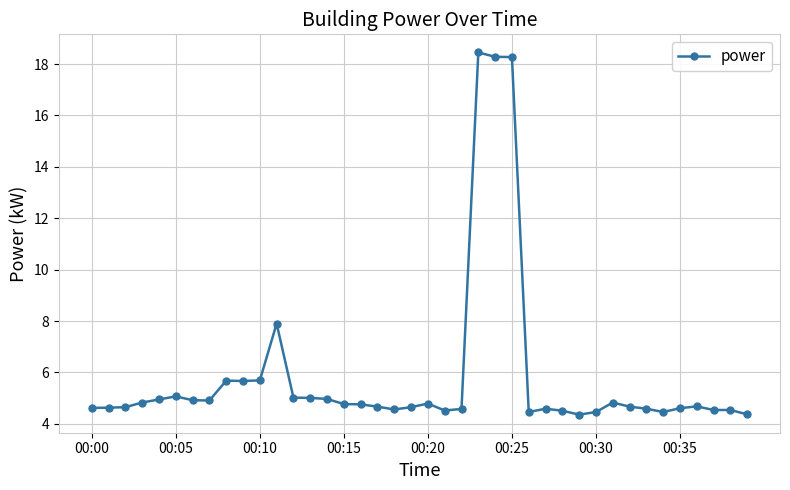

What is the minimum value shown in the chart?

4.4